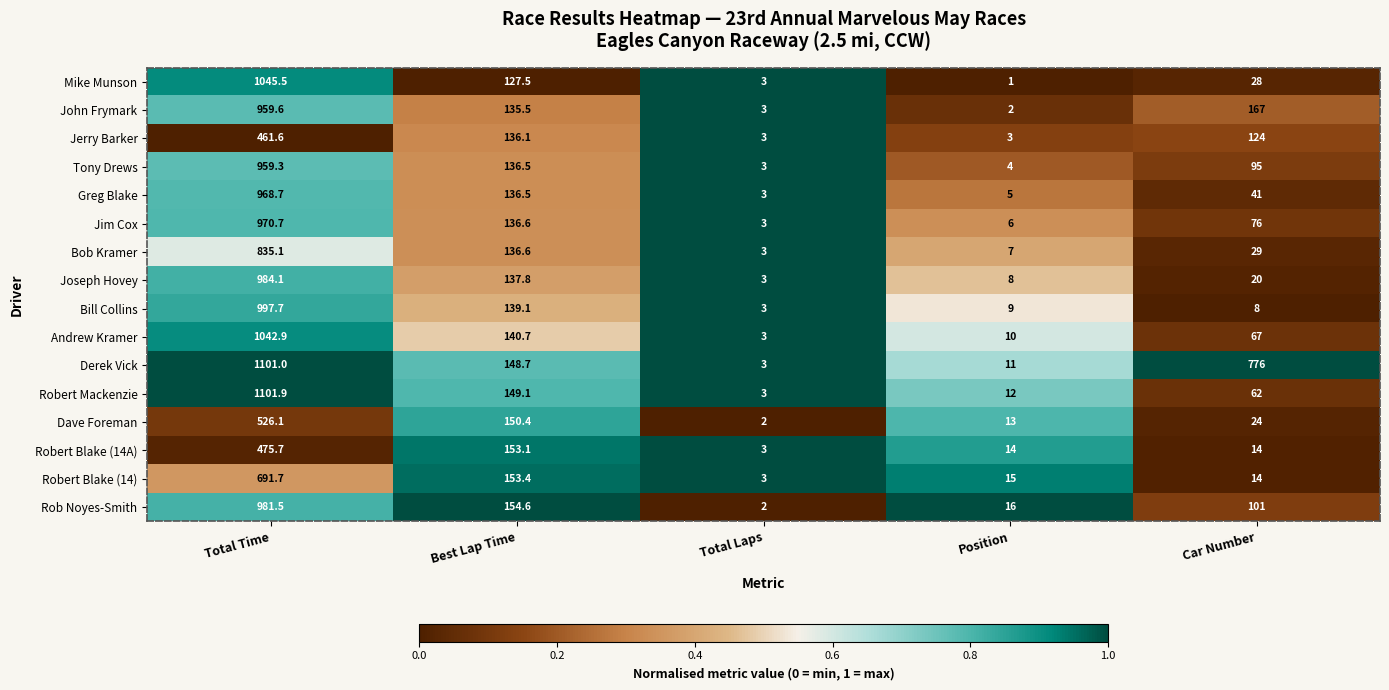

What is the total value across all series at Car Number?

1646.0